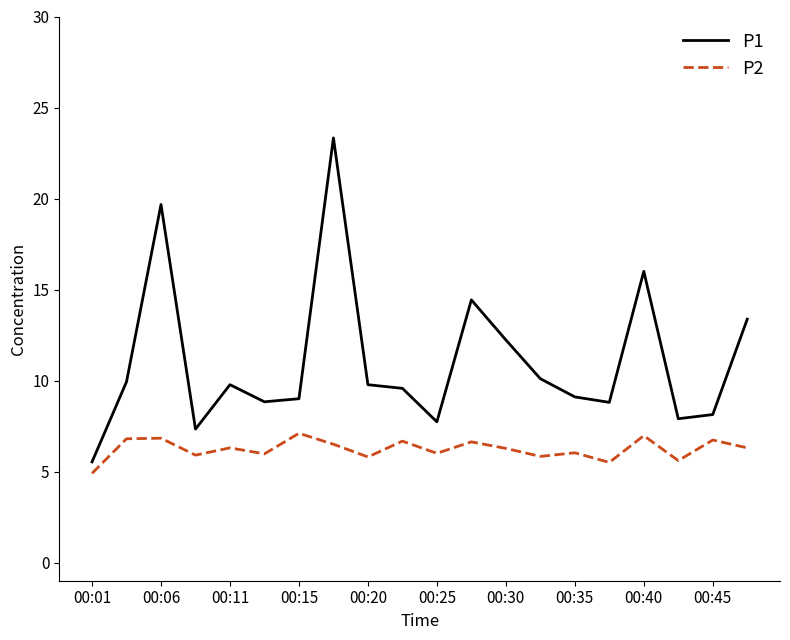

Rank the series by their maximum value, from lowest to highest.

P2, P1